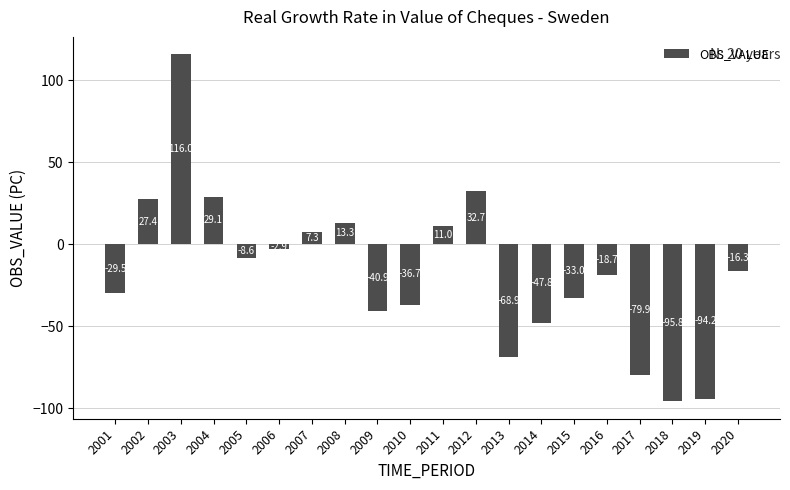

How many data points does each series have?

20